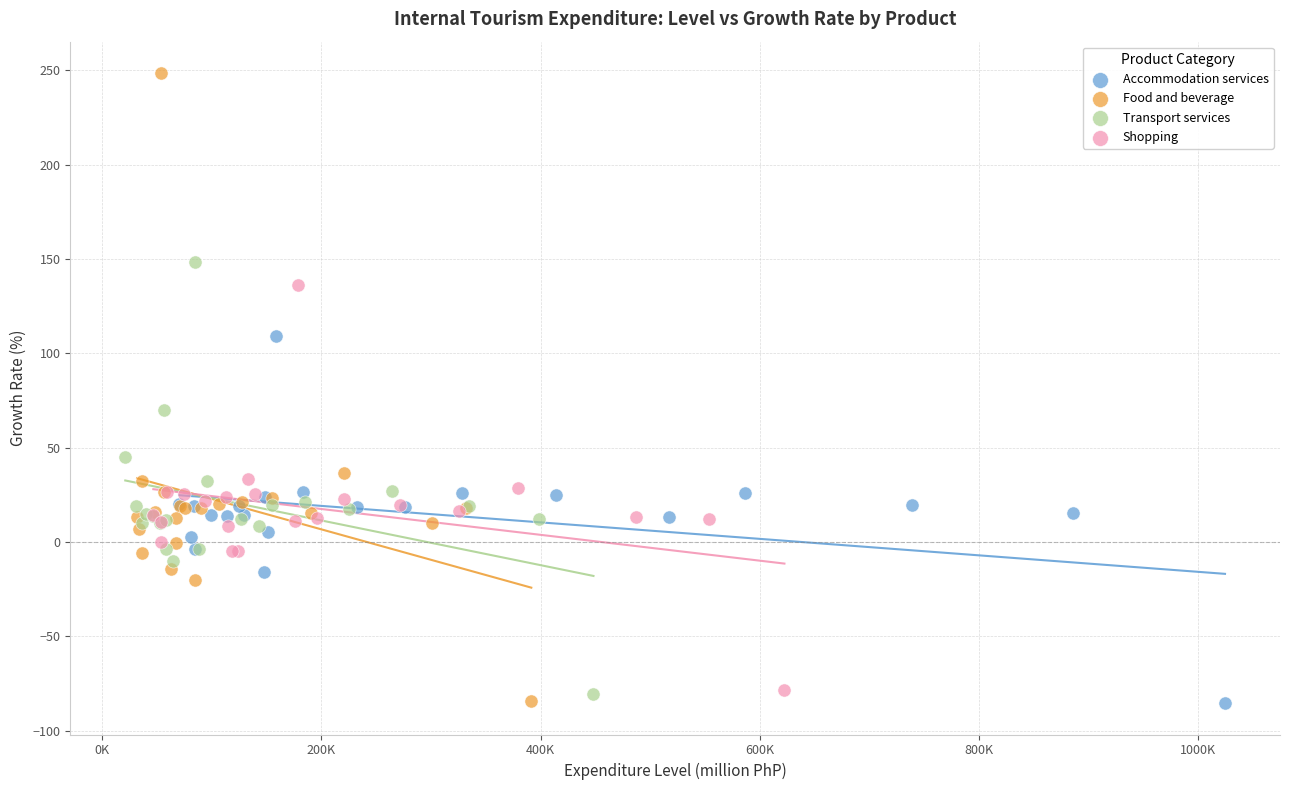

Which series reaches the maximum Y coordinate?

Food and beverage